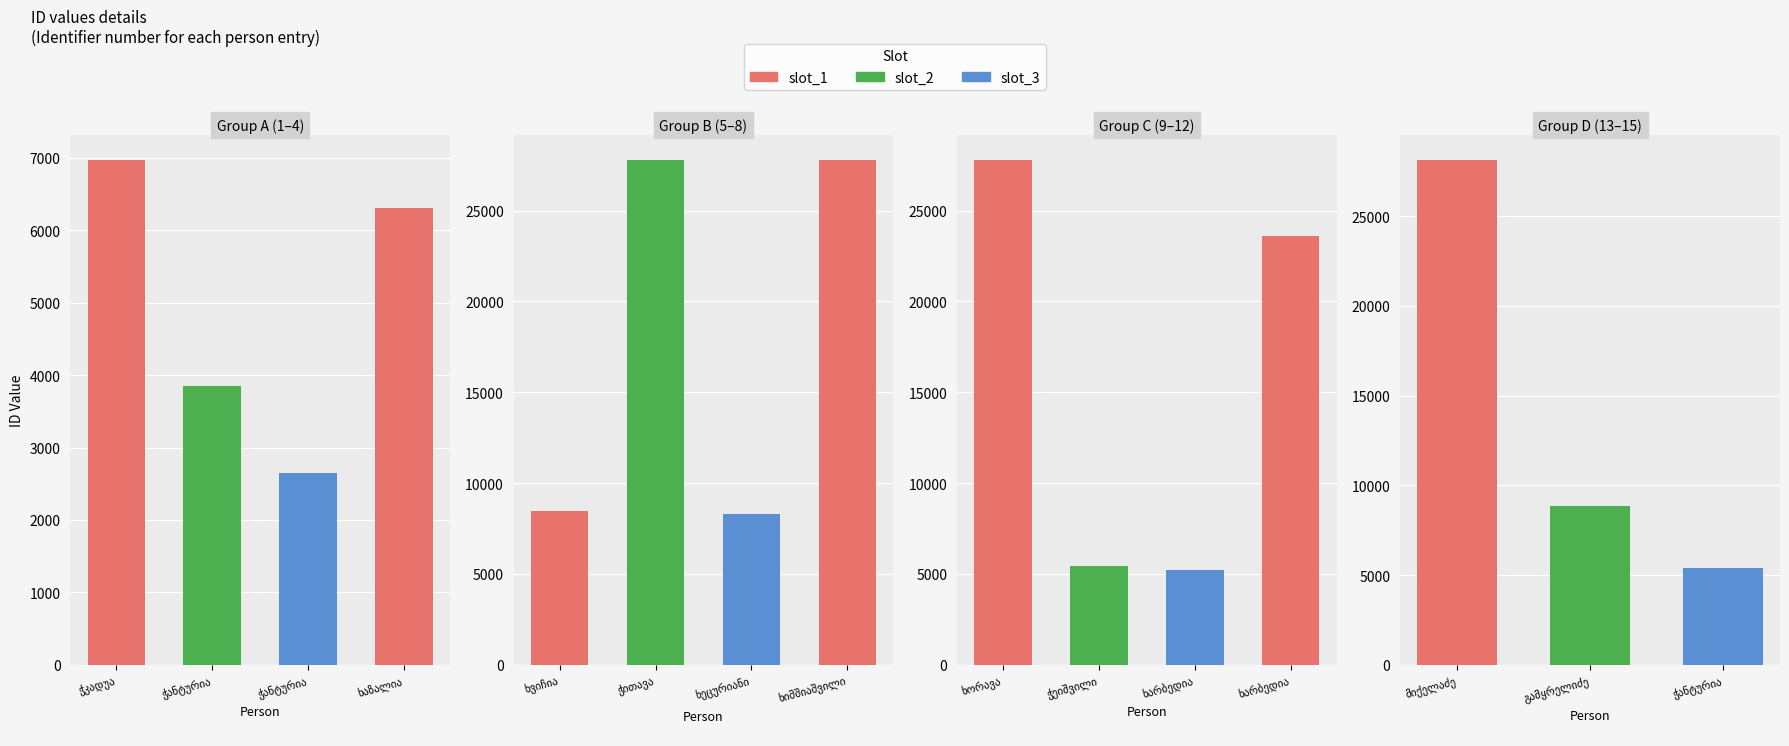

What is the value of the 10th bar from the left?

5455